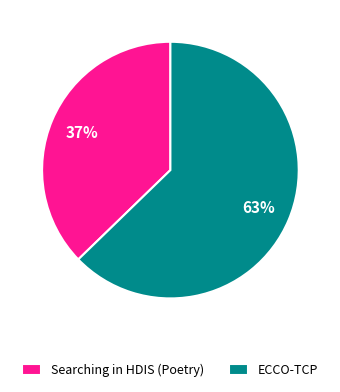

Rank the categories by value from highest to lowest.

ECCO-TCP, Searching in HDIS (Poetry)